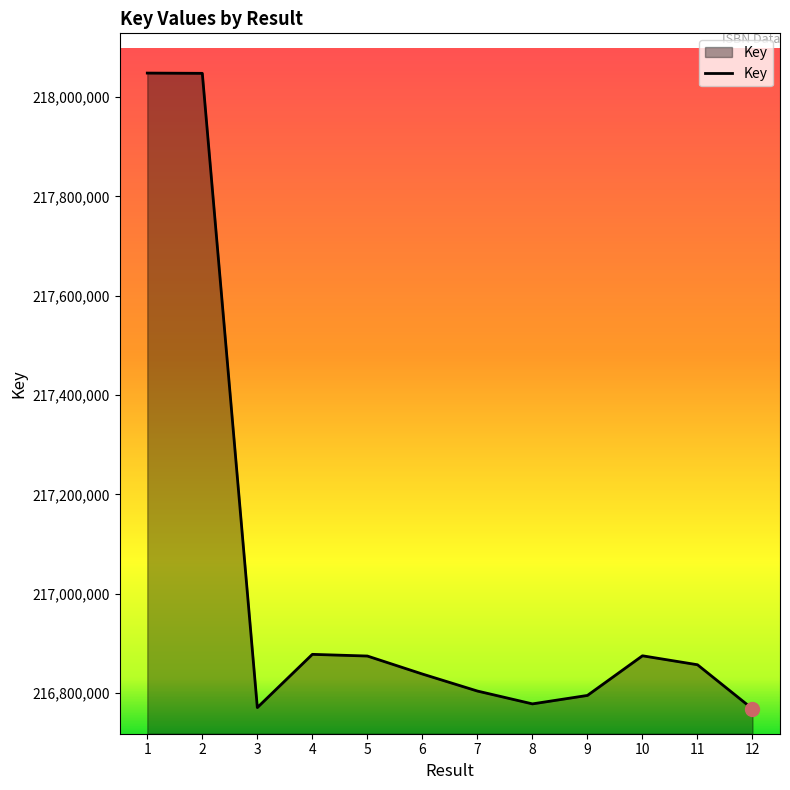

What is the change in value from 2 to 10?

-1172348